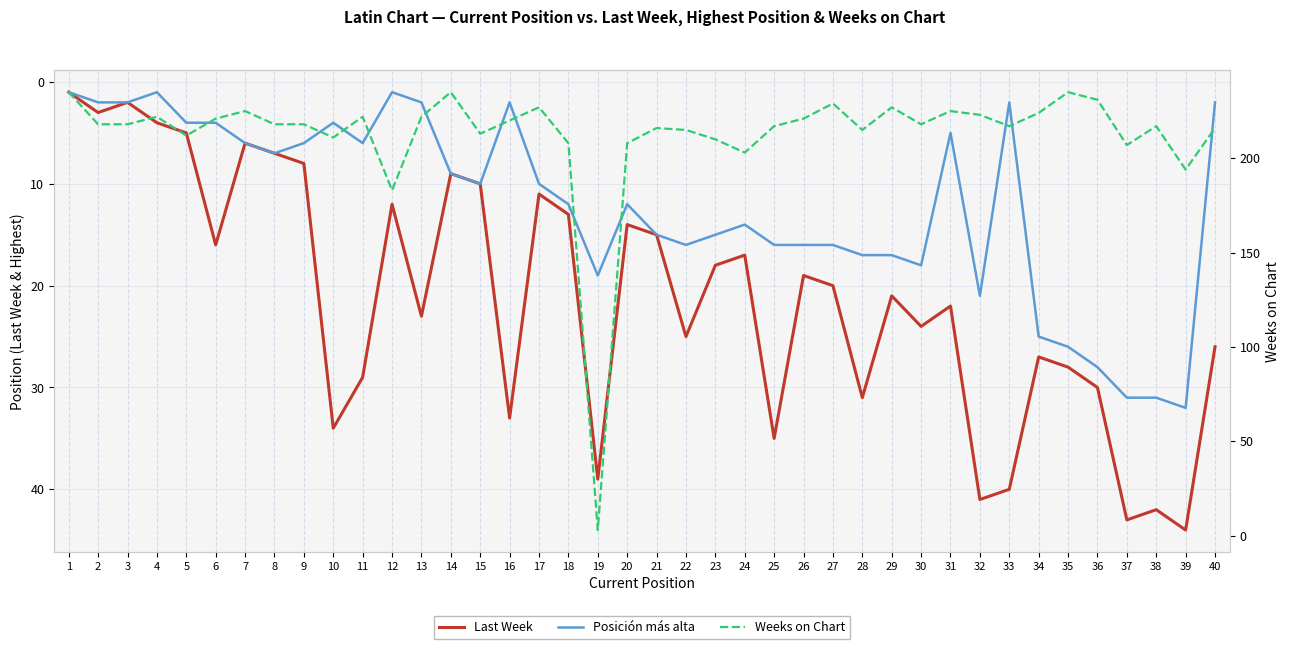

What is the difference between the maximum and minimum values in the Last Week series?

43